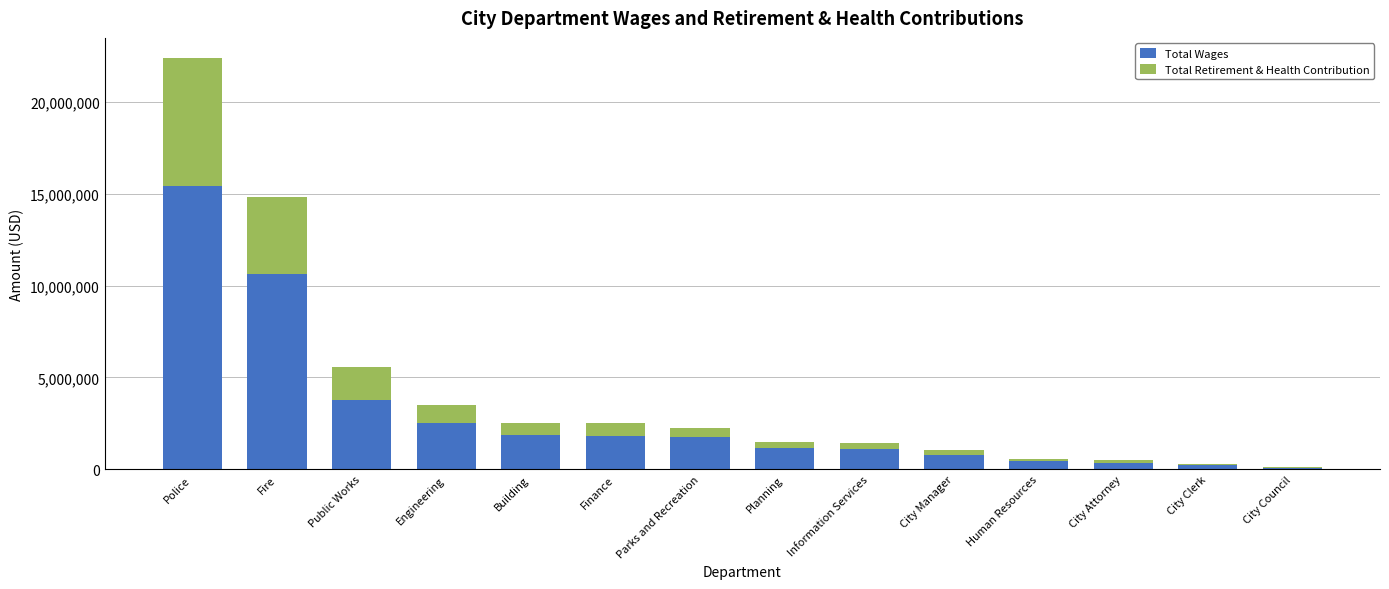

At which category is the sum across all series the highest?

Police